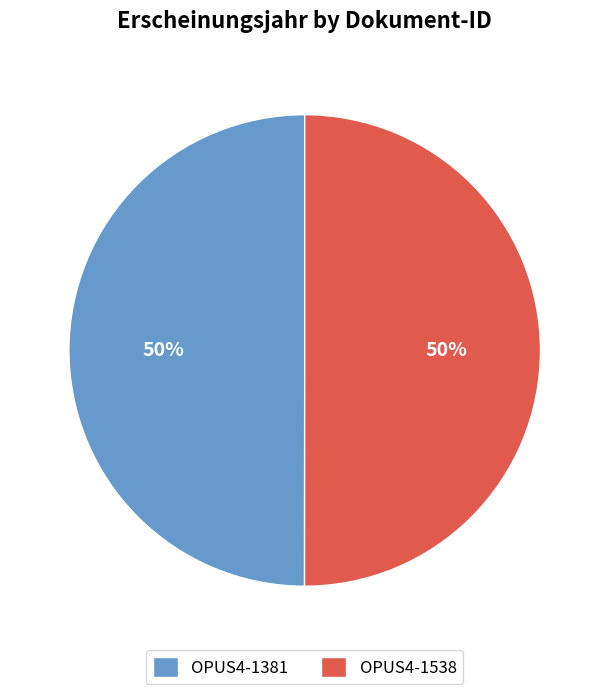

True or false: OPUS4-1381 accounts for 41% of the total.

False